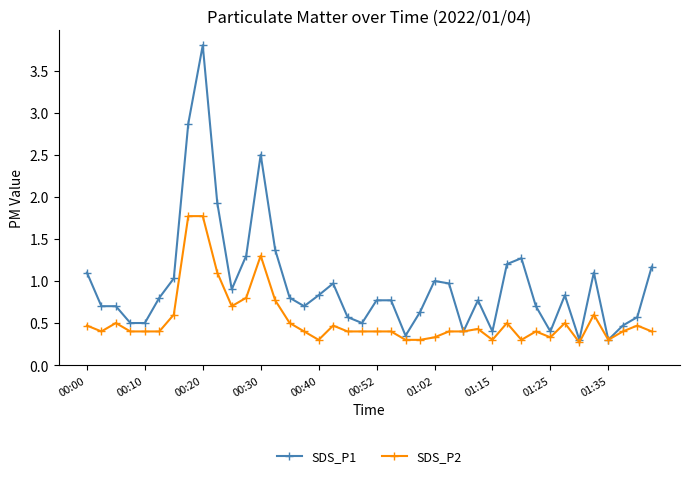

What are all the series names shown in the legend?

SDS_P1, SDS_P2